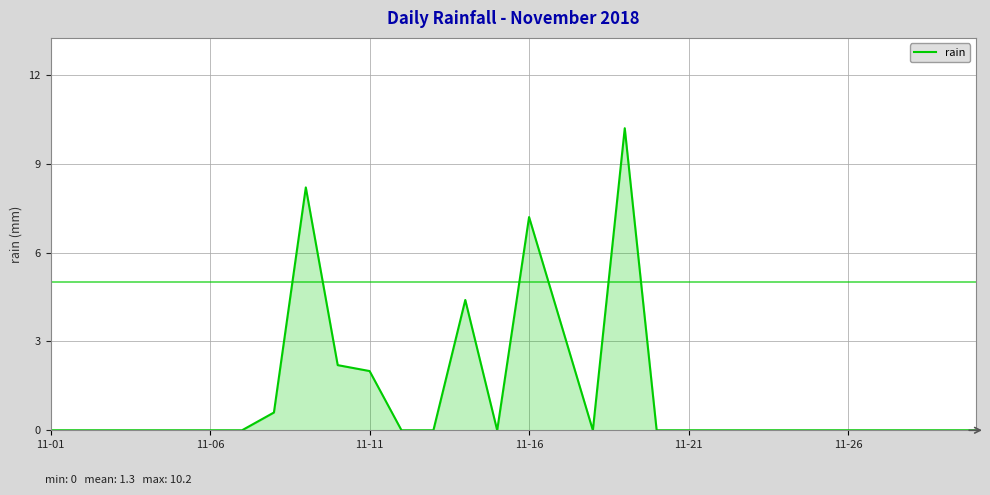

What is the difference between the maximum and minimum values?

10.2